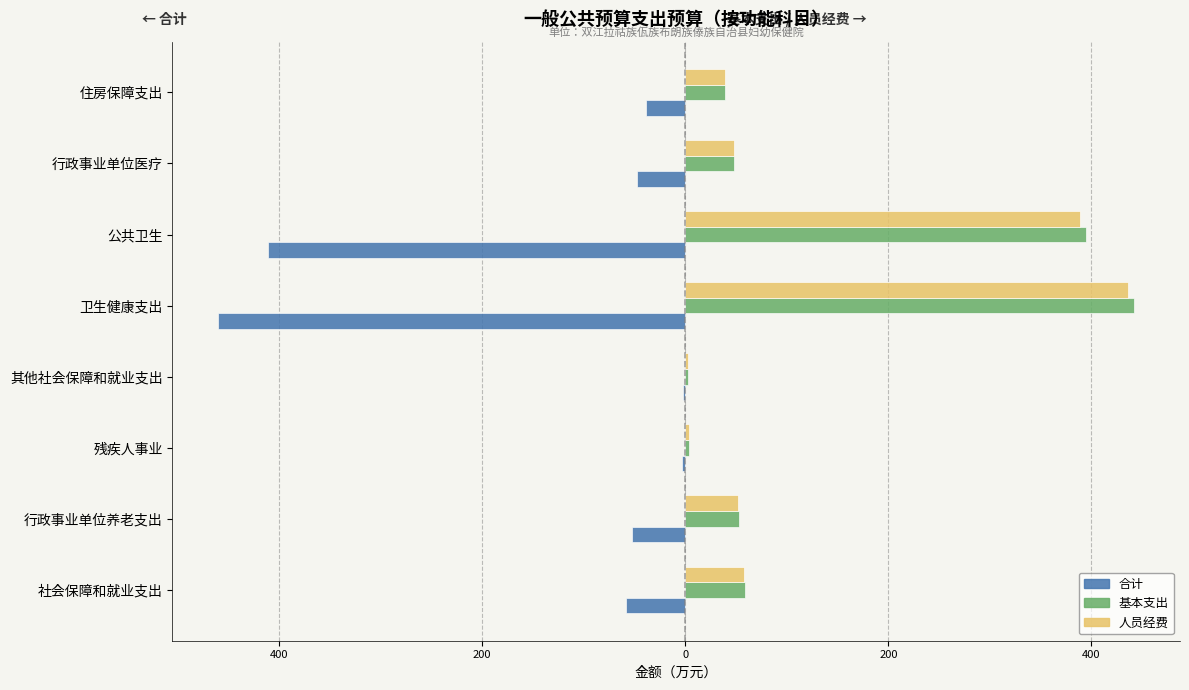

Which series has the widest spread of values?

合计